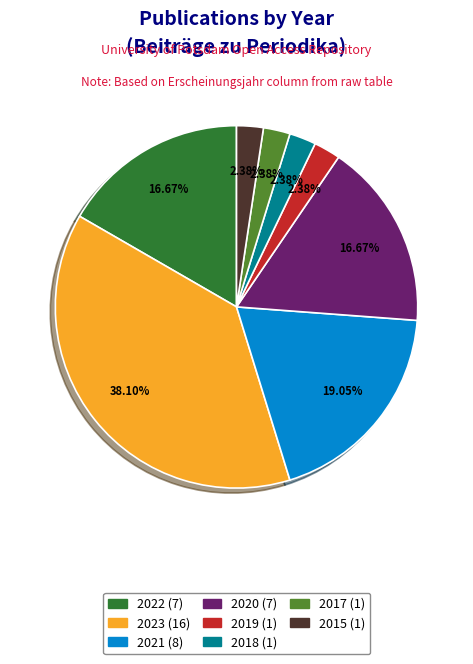

Between 2015 and 2023, which is larger?

2023